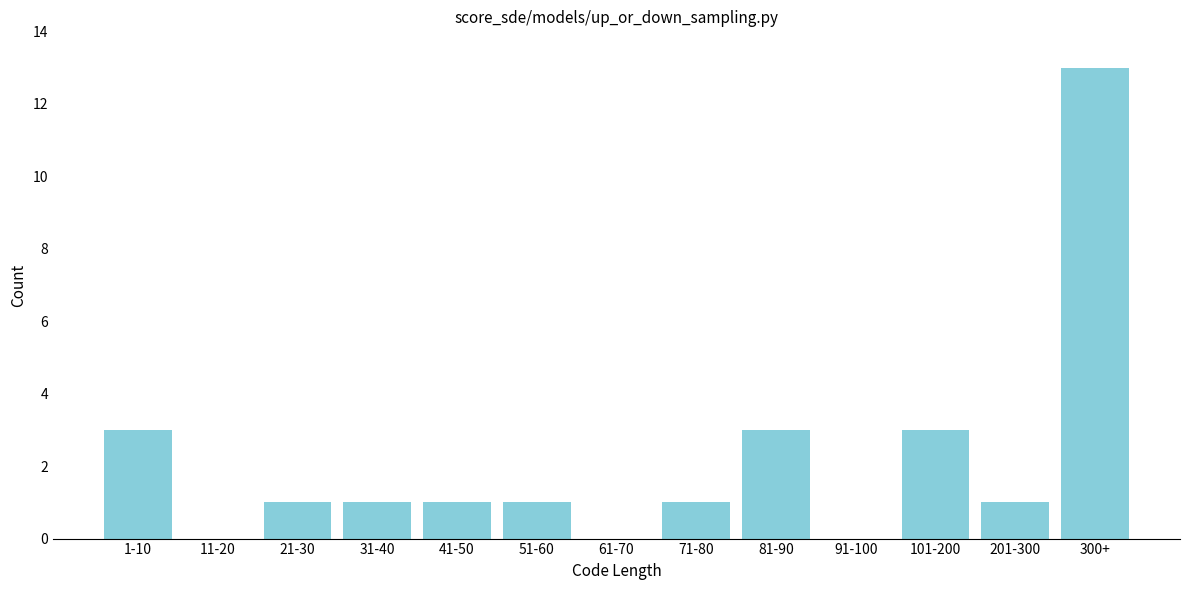

Reading left to right, what are all the values shown in this chart?

1-10=3	11-20=0	21-30=1	31-40=1	41-50=1	51-60=1	61-70=0	71-80=1	81-90=3	91-100=0	101-200=3	201-300=1	300+=13